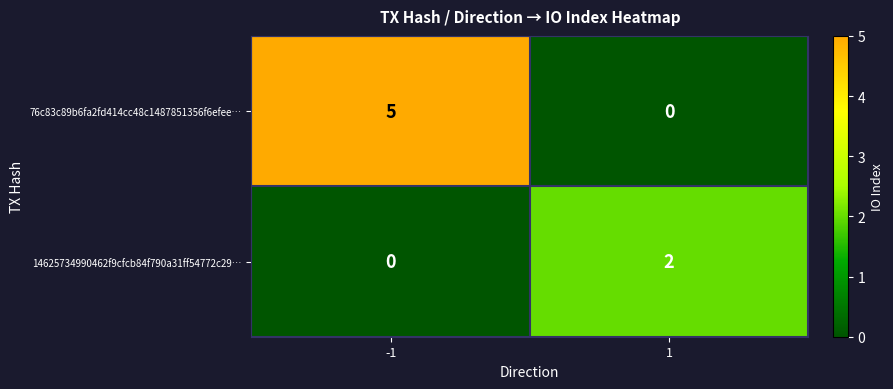

Rank the categories by 14625734990462f9cfcb84f790a31ff54772c29… value from lowest to highest.

-1, 1